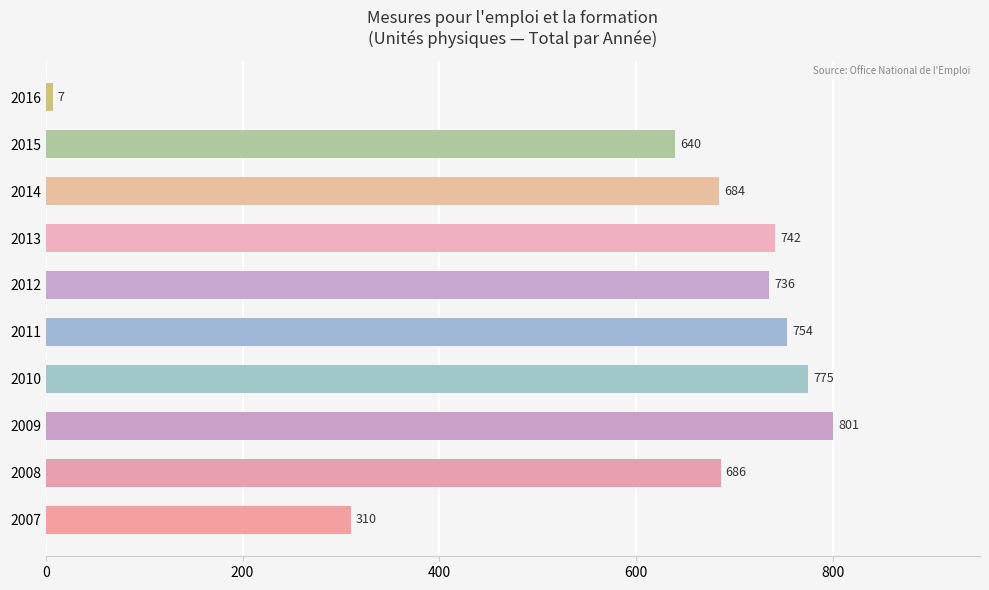

Are the bars horizontal?

Yes